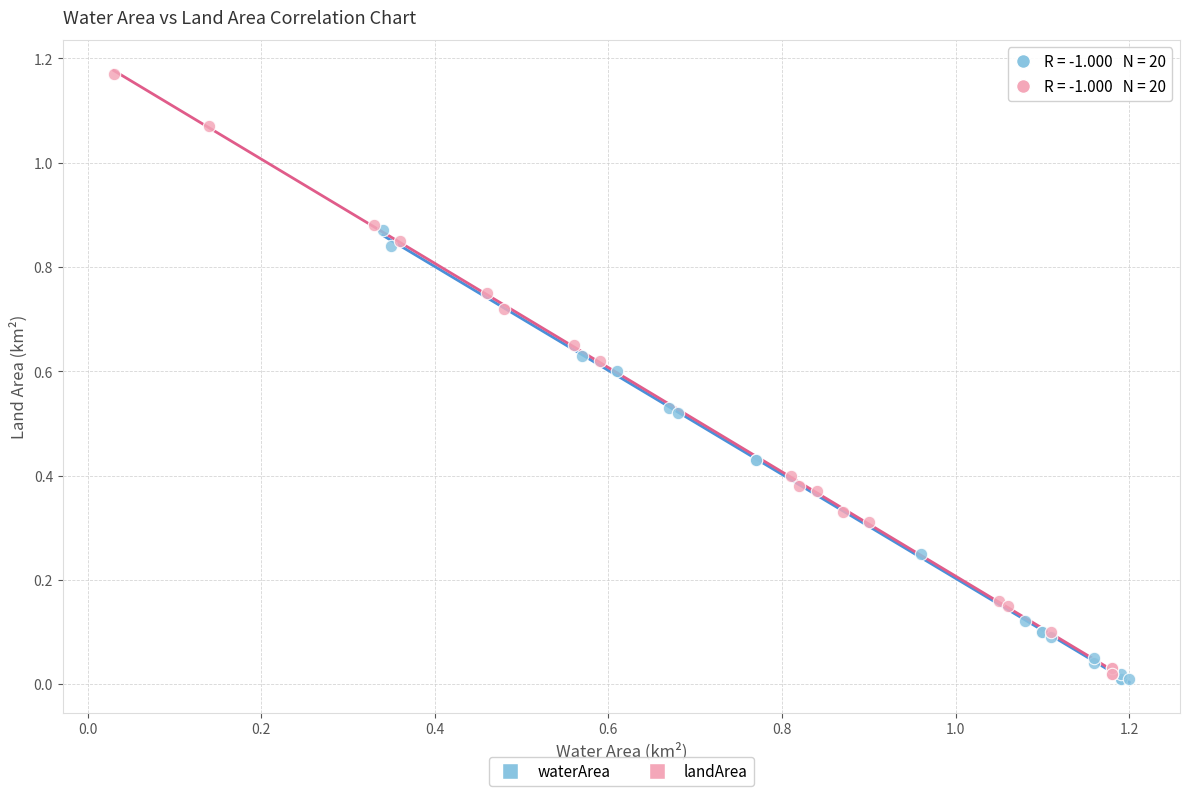

Which series contains the highest Y value?

landArea